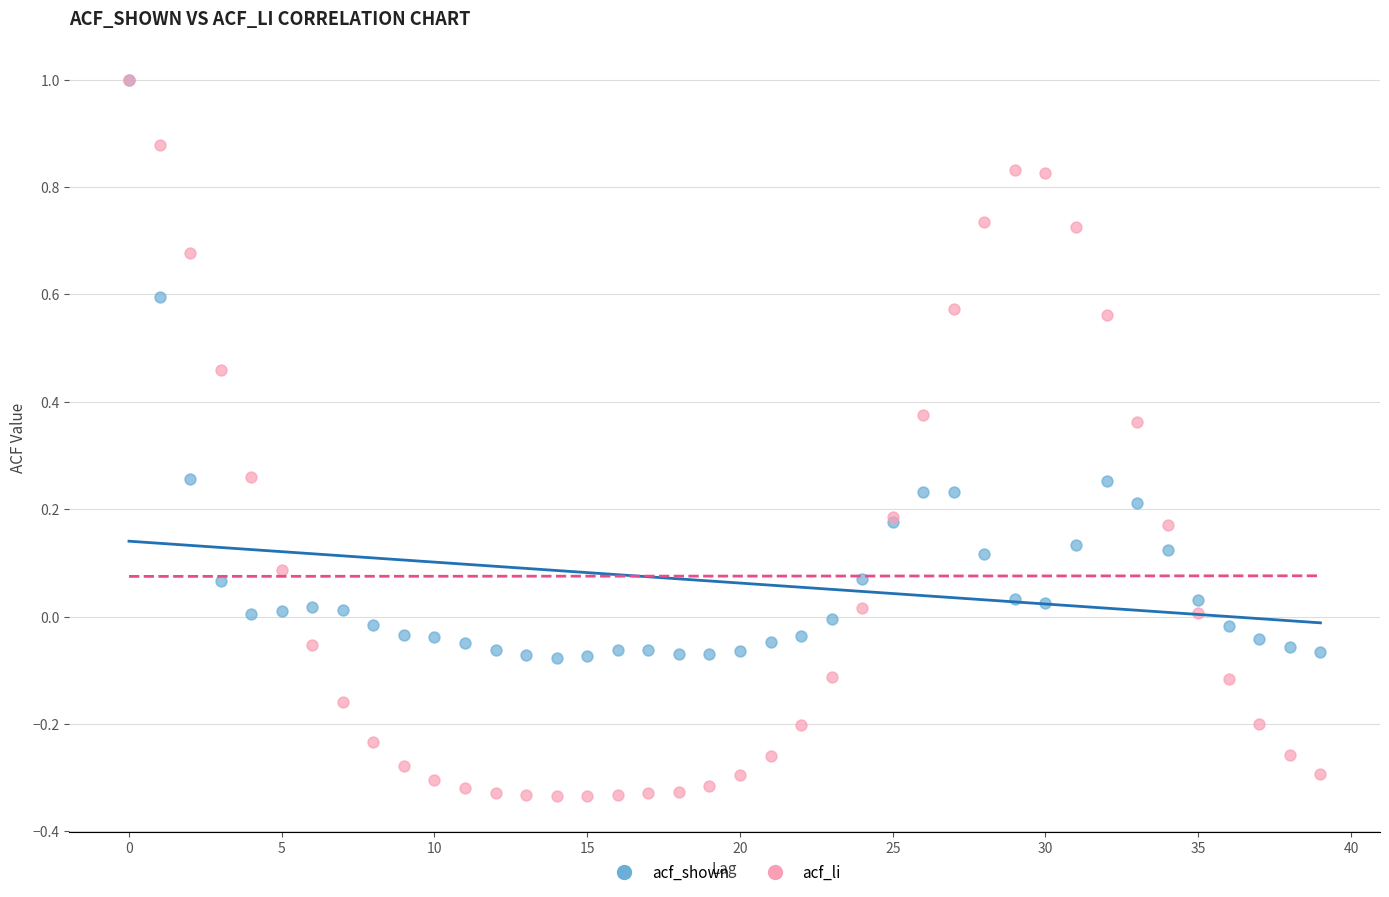

What are all the series names shown in the legend?

acf_shown, acf_li